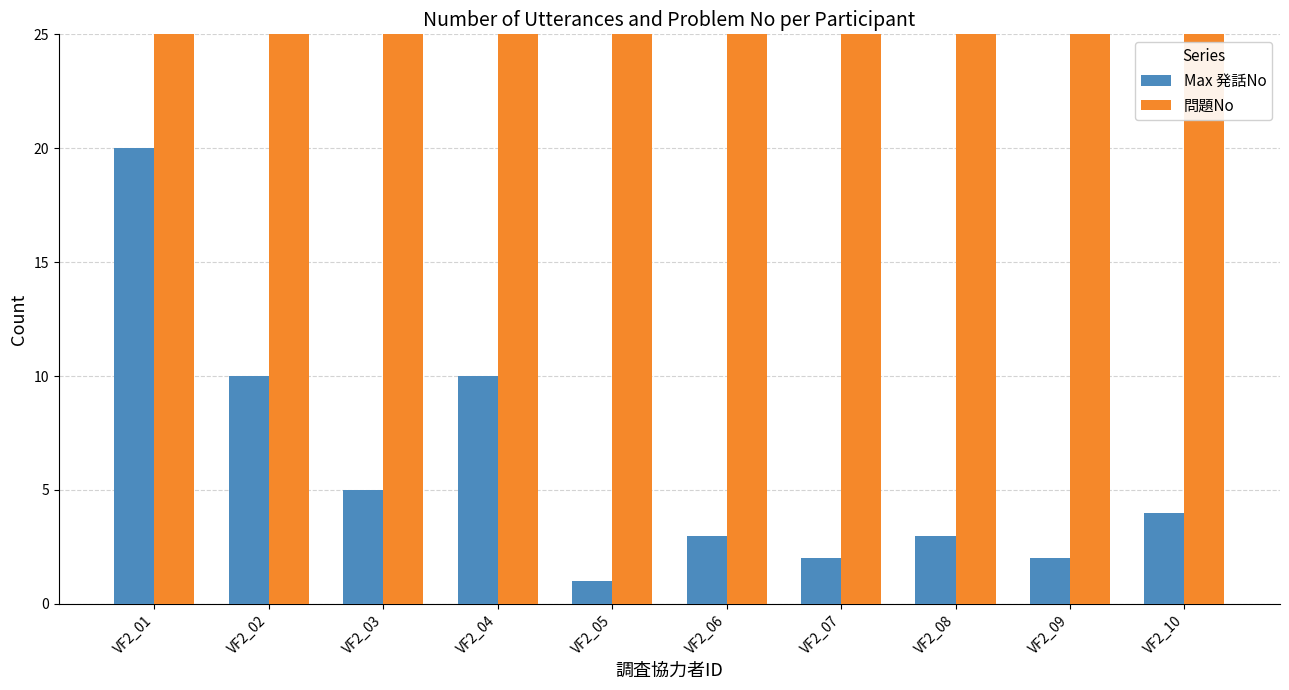

Where is 問題No nearest to the value 38?

VF2_01